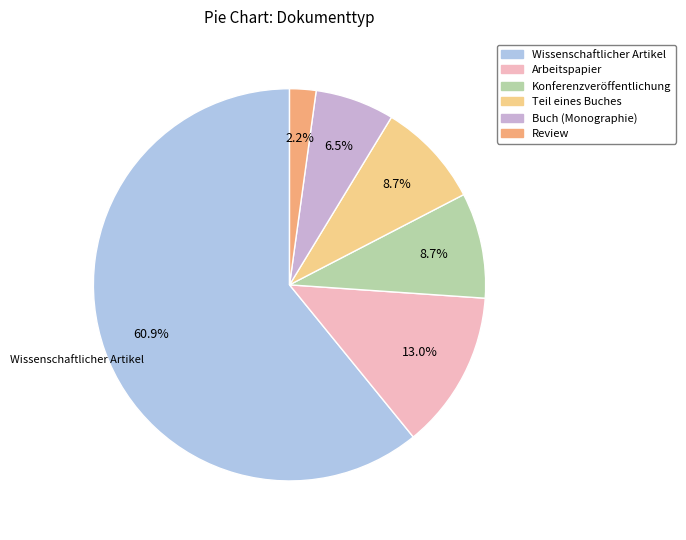

What is the ratio of the value at Konferenzveröffentlichung to the value at Wissenschaftlicher Artikel?

0.1